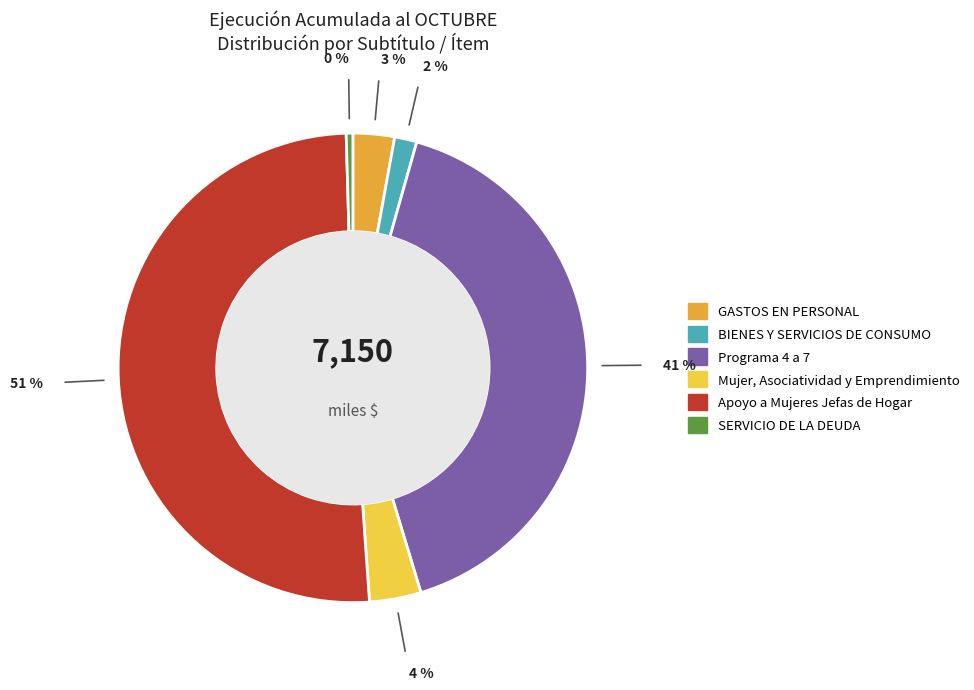

To the nearest percent, what is the difference between the largest and smallest slice percentages?

50%